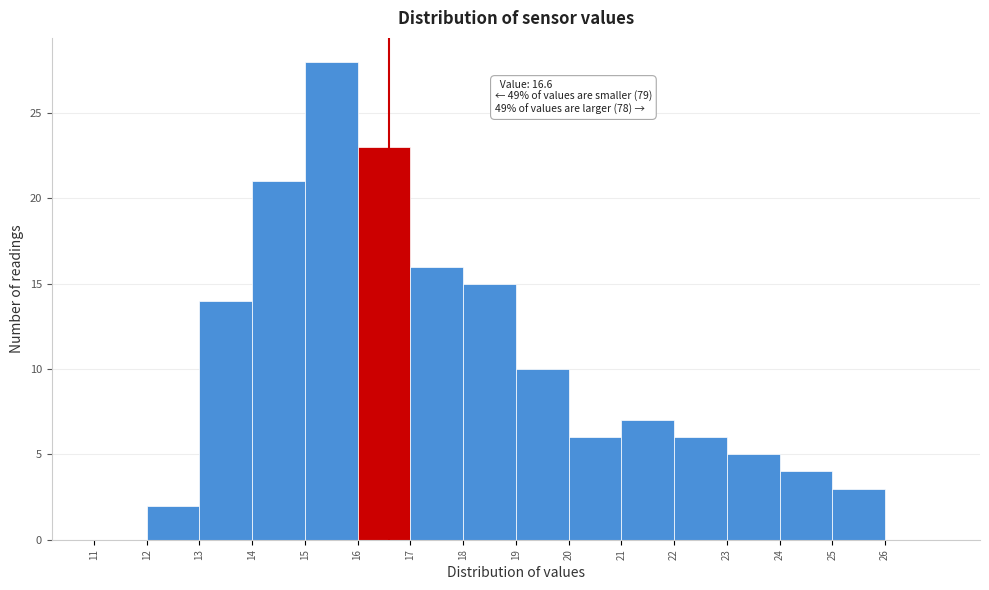

Which range on the x-axis has the tallest bar?

15 to 16